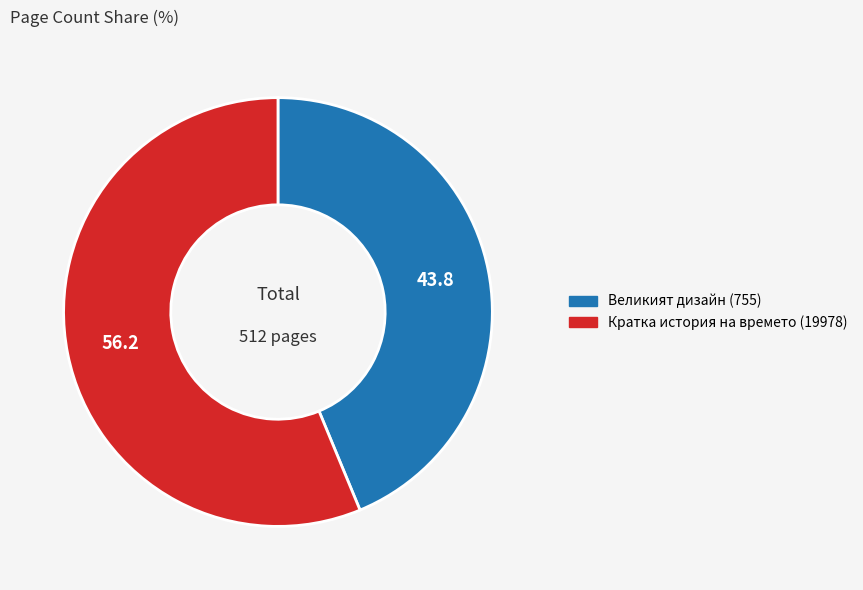

Combined, do Великият дизайн (755) and Кратка история на времето (19978) account for over 50%?

Yes